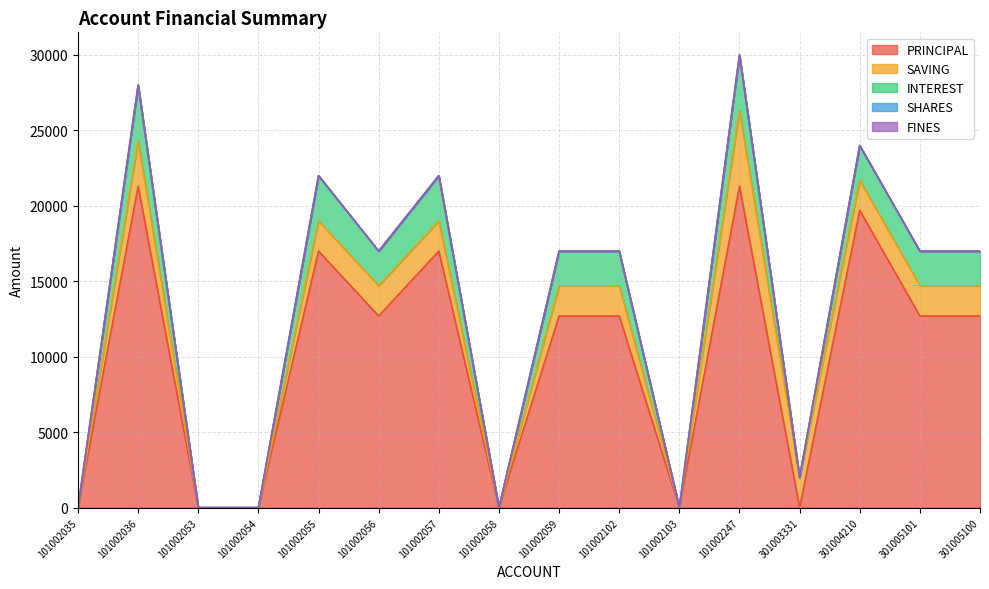

Which series has the largest range (max minus min)?

PRINCIPAL